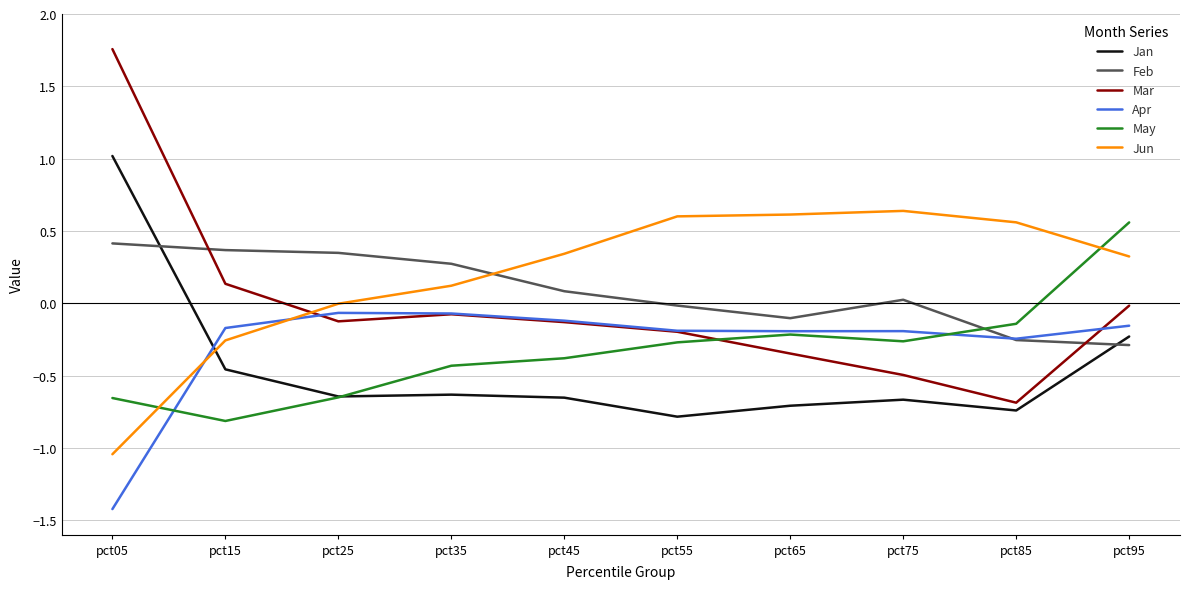

At how many categories does at least one series exceed 1?

1